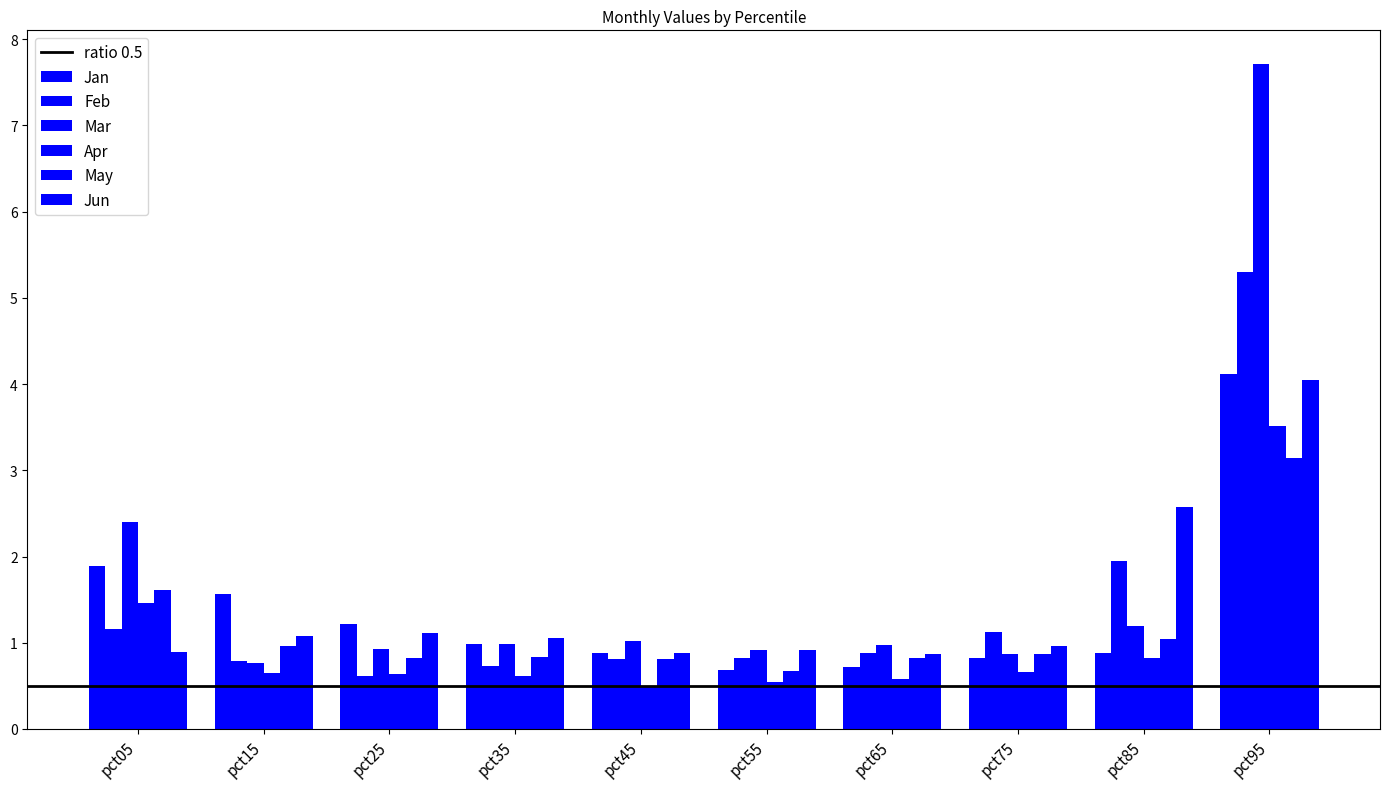

Reading left to right, list all the values displayed in this chart.

Jan: pct05=1.9	pct15=1.6	pct25=1.2	pct35=1.0	pct45=0.9	pct55=0.7	pct65=0.7	pct75=0.8	pct85=0.9	pct95=4.1
Feb: pct05=1.2	pct15=0.8	pct25=0.6	pct35=0.7	pct45=0.8	pct55=0.8	pct65=0.9	pct75=1.1	pct85=1.9	pct95=5.3
Mar: pct05=2.4	pct15=0.8	pct25=0.9	pct35=1.0	pct45=1.0	pct55=0.9	pct65=1.0	pct75=0.9	pct85=1.2	pct95=7.7
Apr: pct05=1.5	pct15=0.6	pct25=0.6	pct35=0.6	pct45=0.5	pct55=0.5	pct65=0.6	pct75=0.7	pct85=0.8	pct95=3.5
May: pct05=1.6	pct15=1.0	pct25=0.8	pct35=0.8	pct45=0.8	pct55=0.7	pct65=0.8	pct75=0.9	pct85=1.0	pct95=3.1
Jun: pct05=0.9	pct15=1.1	pct25=1.1	pct35=1.1	pct45=0.9	pct55=0.9	pct65=0.9	pct75=1.0	pct85=2.6	pct95=4.0